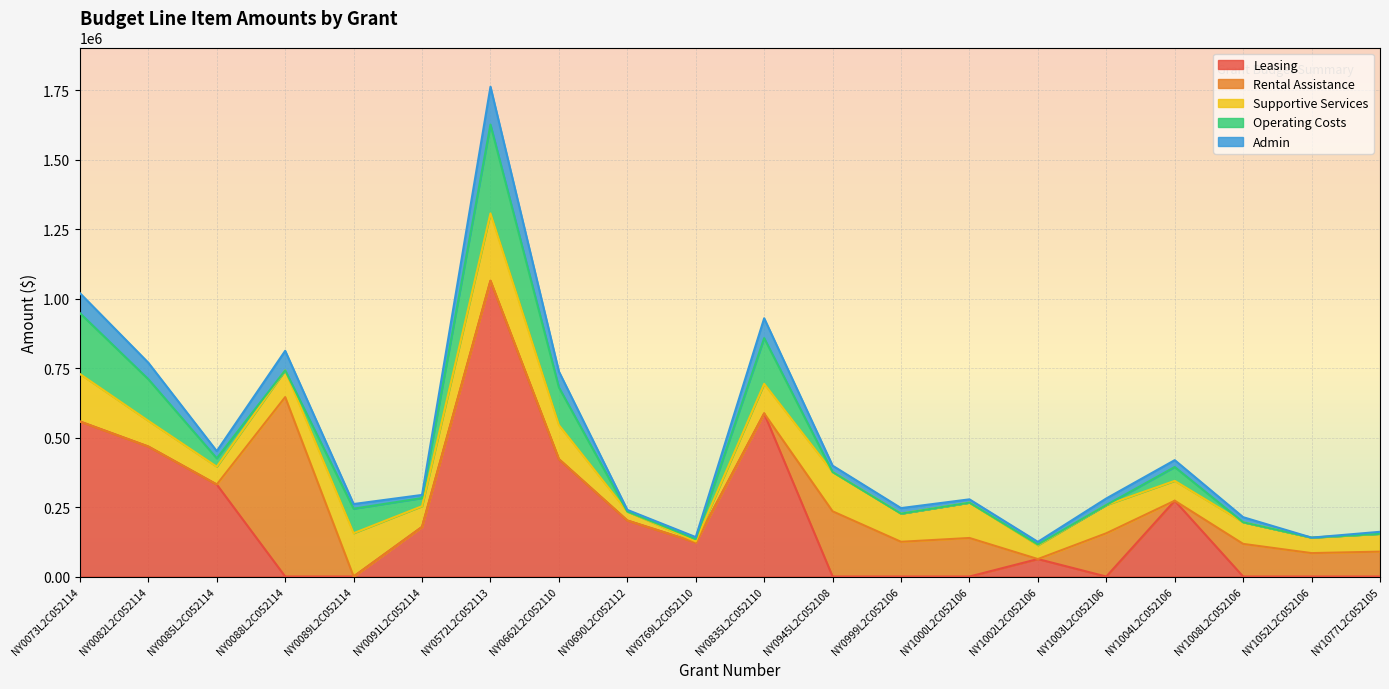

Which series ends up on top after the final intersection of Admin and Rental Assistance?

Rental Assistance